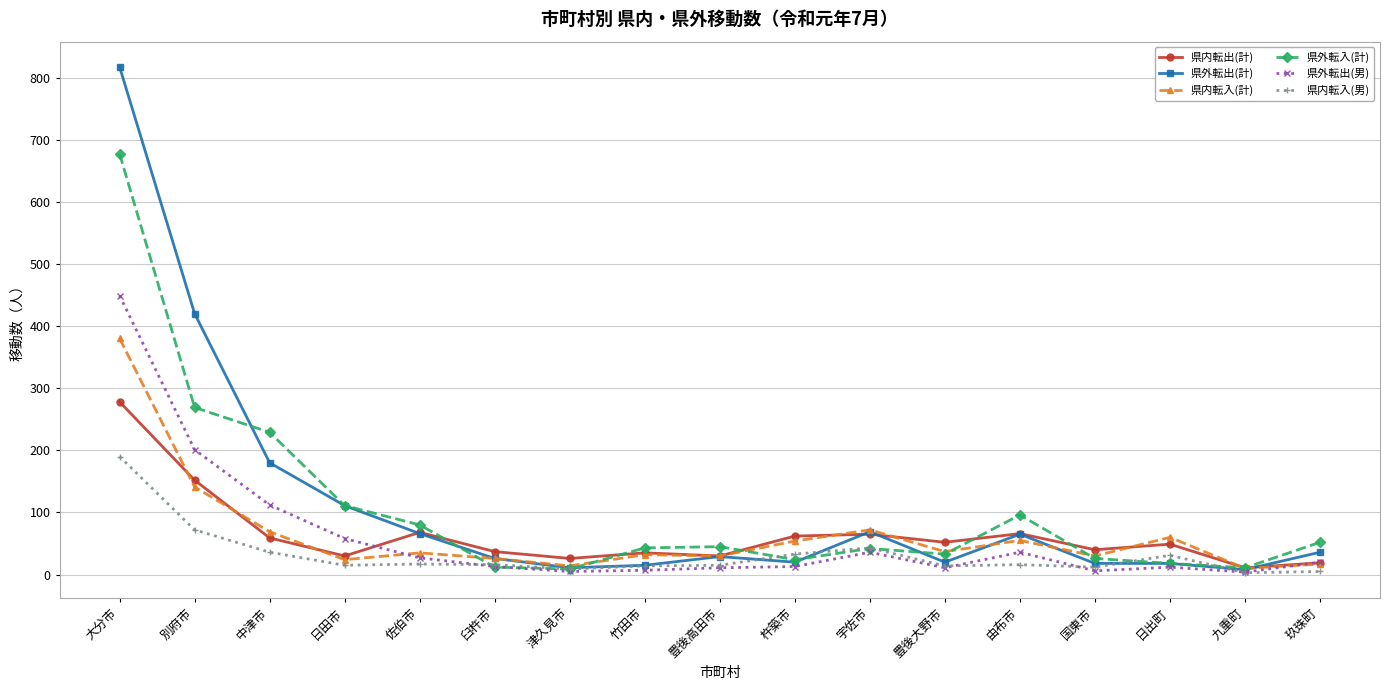

How many categories are shown in the chart?

17